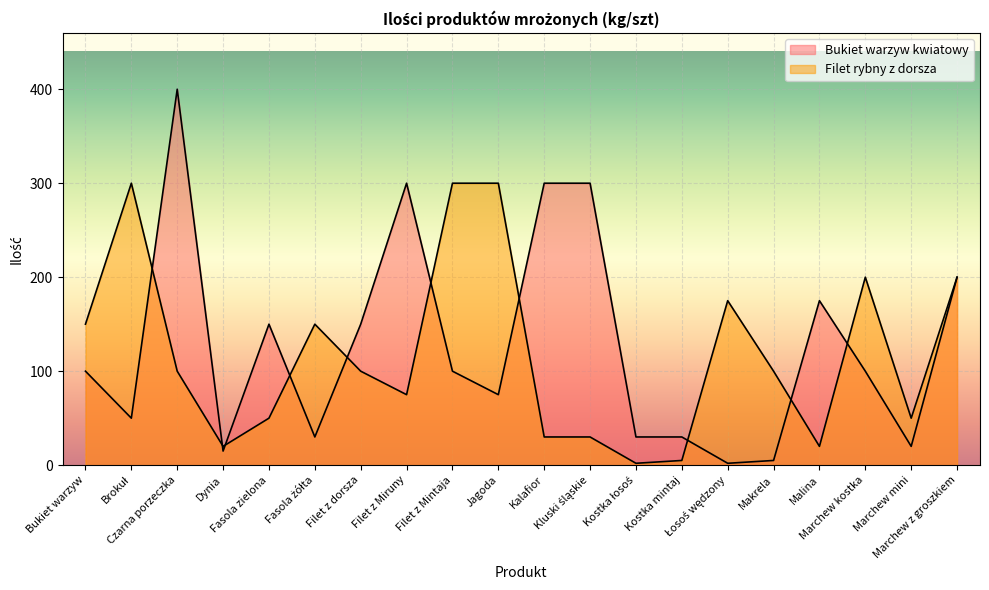

Where does the Bukiet warzyw kwiatowy series first go above 100?

Czarna porzeczka